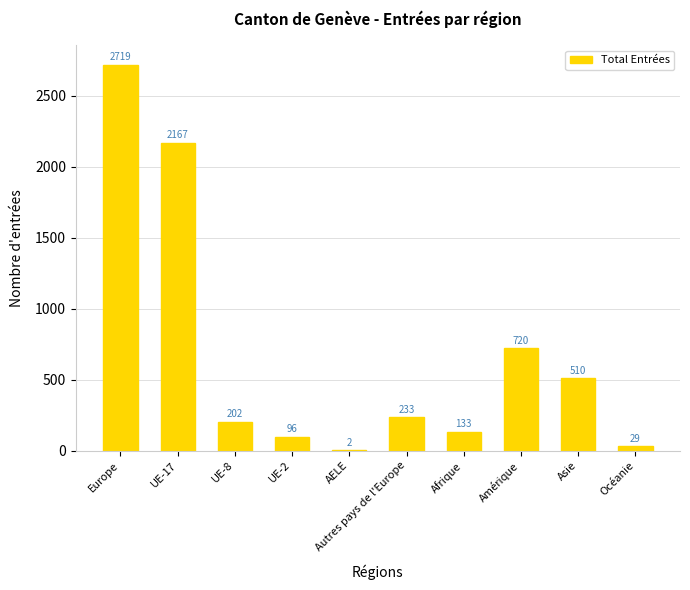

What is the sum of the values at UE-2 and Afrique?

229